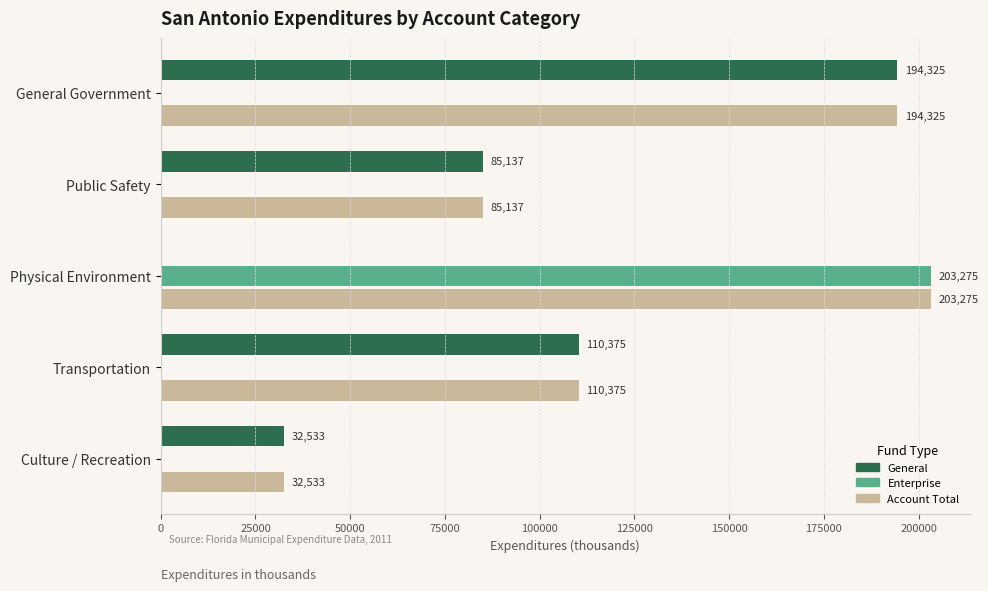

At which category is the sum across all series the highest?

Physical Environment